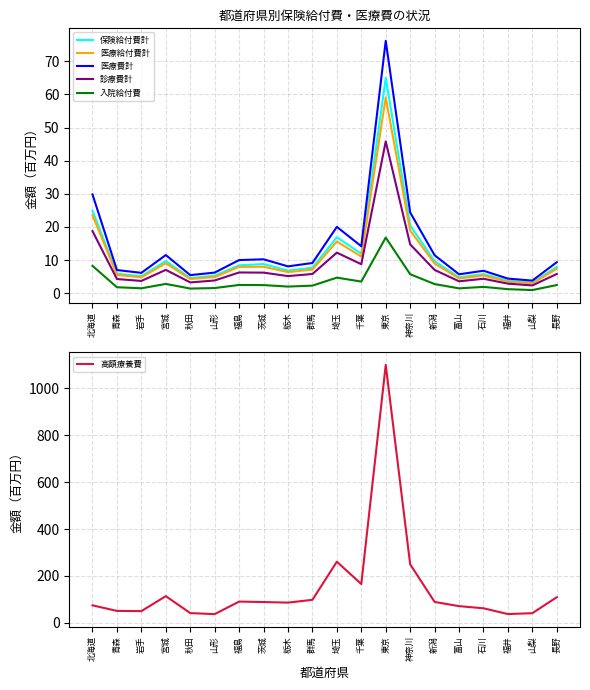

At which label does 医療費計 first exceed 9?

北海道